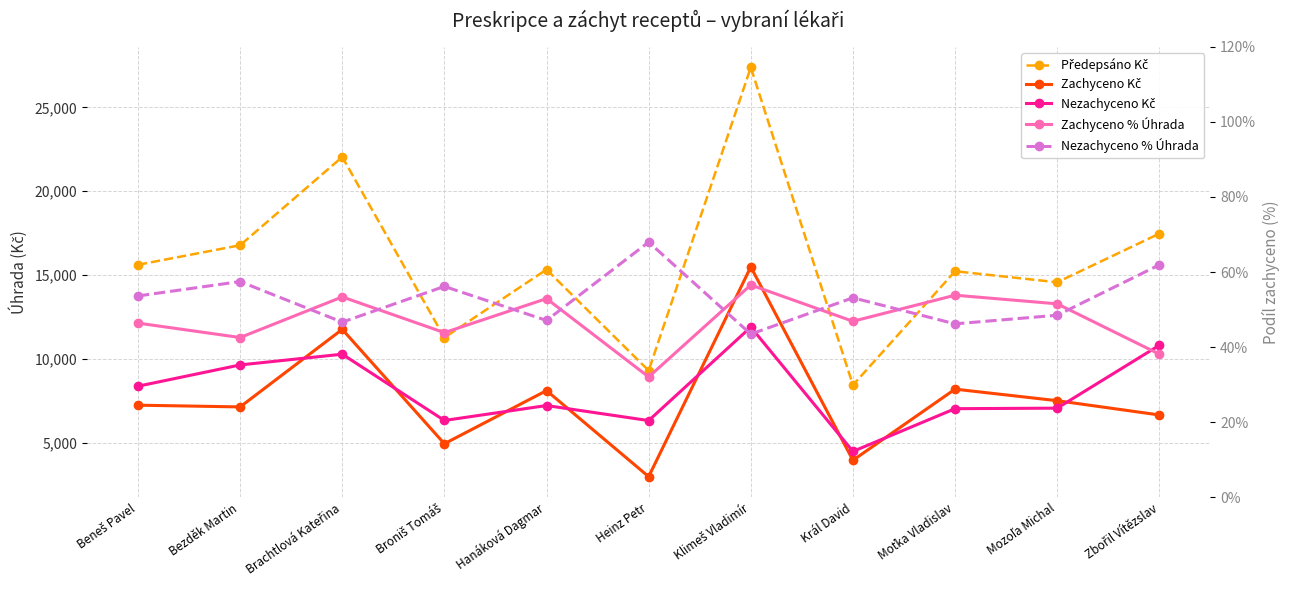

Which series has the widest spread of values?

Předepsáno Kč